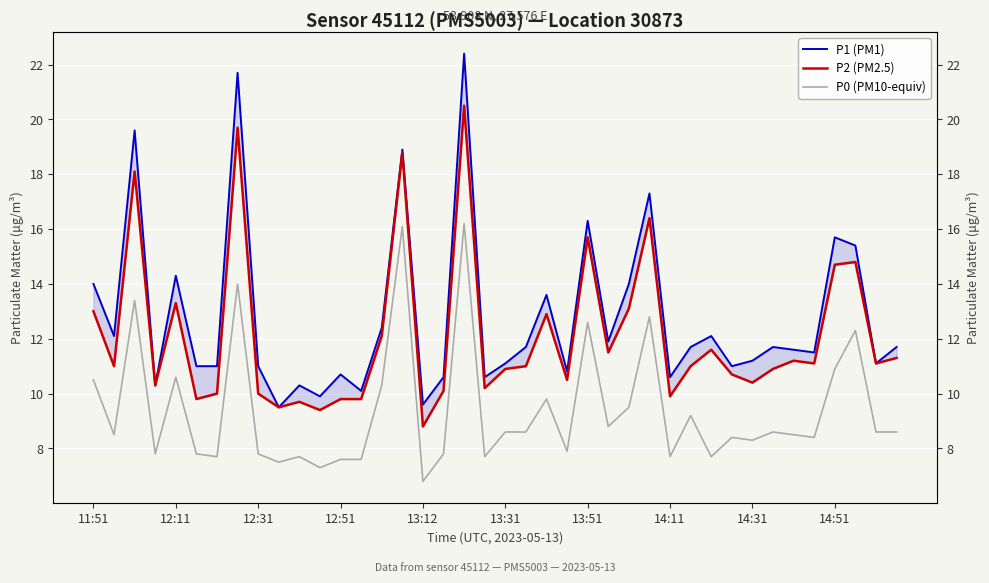

Reading right to left, list all the values displayed in this chart.

P1 (PM1): 11.7	11.1	15.4	15.7	11.5	11.6	11.7	11.2	11.0	12.1	11.7	10.6	17.3	14.0	11.9	16.3	10.8	13.6	11.7	11.1	10.6	22.4	10.6	9.6	18.9	12.4	10.1	10.7	9.9	10.3	9.5	11.0	21.7	11.0	11.0	14.3	10.3	19.6	12.1	14.0
P2 (PM2.5): 11.3	11.1	14.8	14.7	11.1	11.2	10.9	10.4	10.7	11.6	11.0	9.9	16.4	13.1	11.5	15.7	10.5	12.9	11.0	10.9	10.2	20.5	10.1	8.8	18.8	12.1	9.8	9.8	9.4	9.7	9.5	10.0	19.7	10.0	9.8	13.3	10.3	18.1	11.0	13.0
P0 (PM10-equiv): 8.6	8.6	12.3	10.9	8.4	8.5	8.6	8.3	8.4	7.7	9.2	7.7	12.8	9.5	8.8	12.6	7.9	9.8	8.6	8.6	7.7	16.2	7.8	6.8	16.1	10.3	7.6	7.6	7.3	7.7	7.5	7.8	14.0	7.7	7.8	10.6	7.8	13.4	8.5	10.5